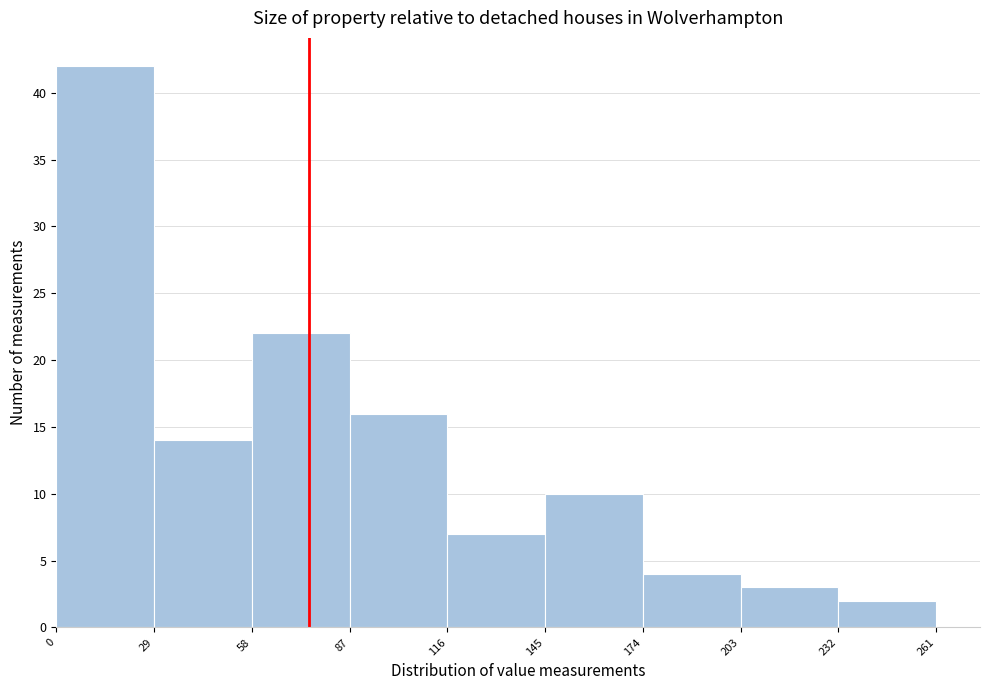

Over which range of the x-axis is the bar tallest?

0 to 29